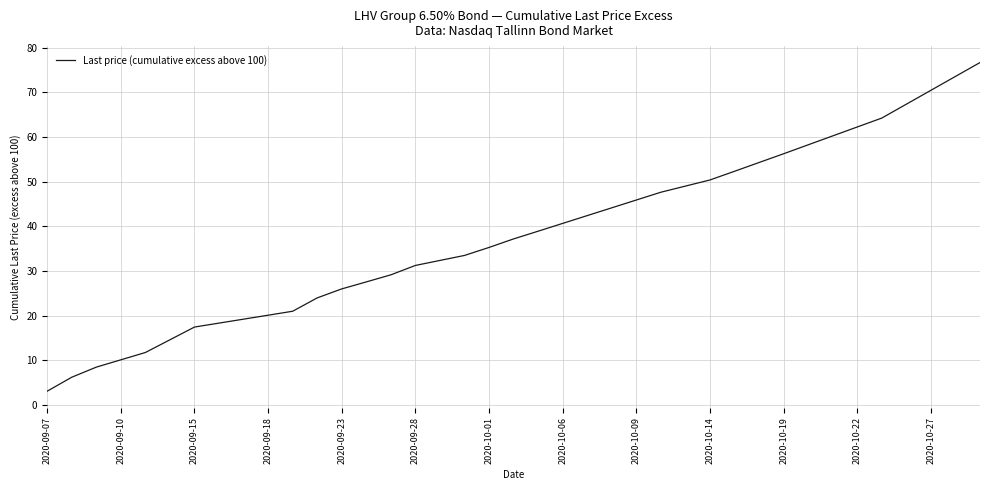

What is the difference between the maximum and minimum values?

73.6